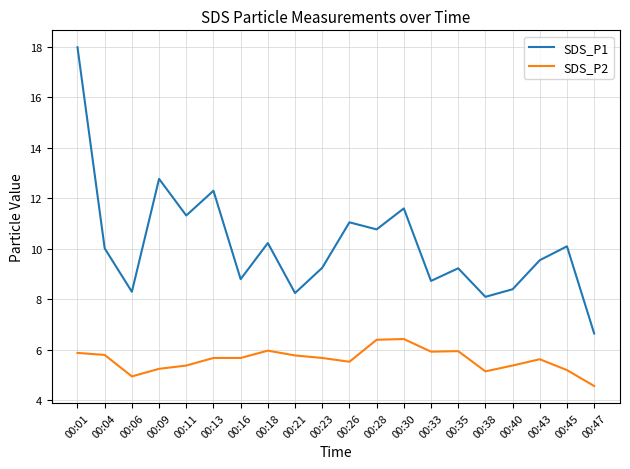

List the series in order of their overall mean, highest first.

SDS_P1, SDS_P2